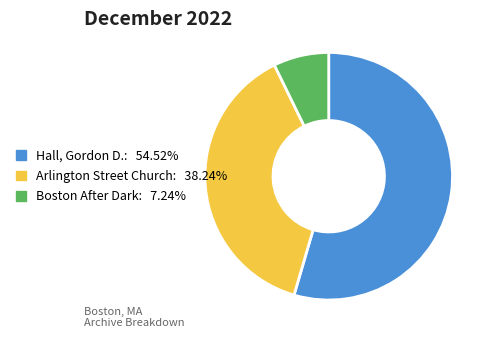

Does Boston After Dark: 7.24% account for over 50% of the chart?

No